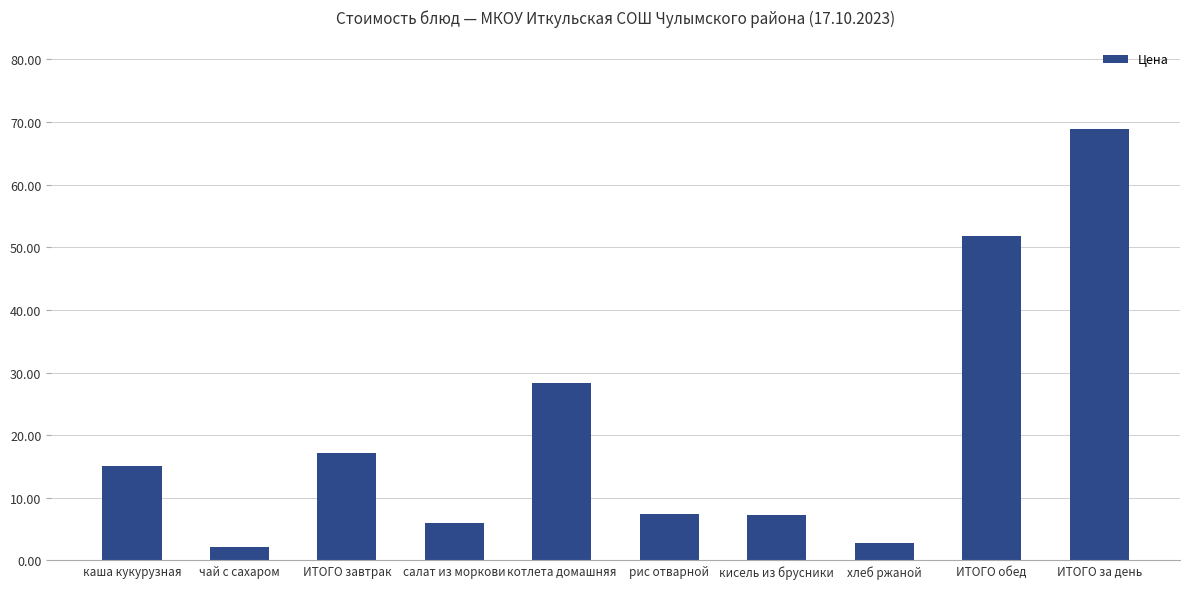

Is it true that the value at ИТОГО завтрак is 17.2?

True